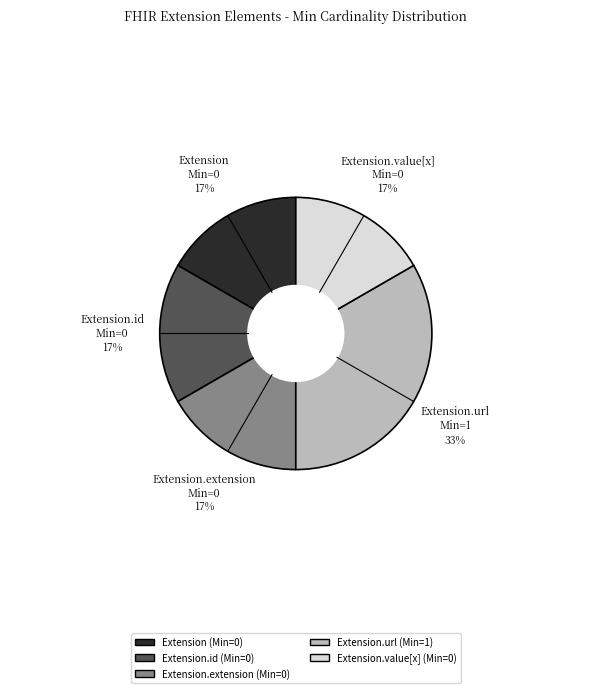

To the nearest percent, what is the average slice percentage?

20%